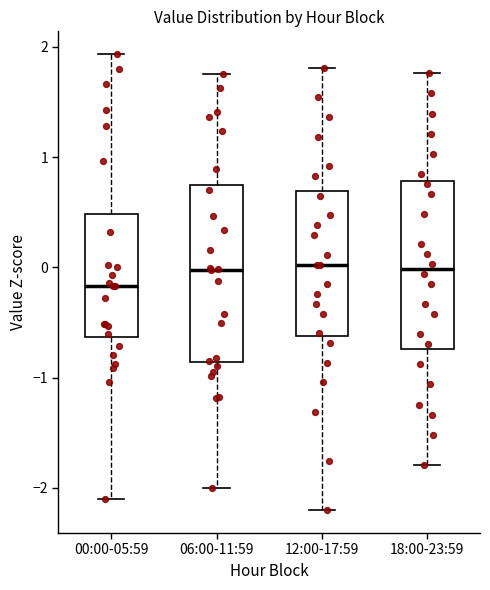

Where does the median line of the box for 12:00-17:59 sit on the y-axis? The values are not printed on the chart, so give them approximately, as read against the axis.

0.0